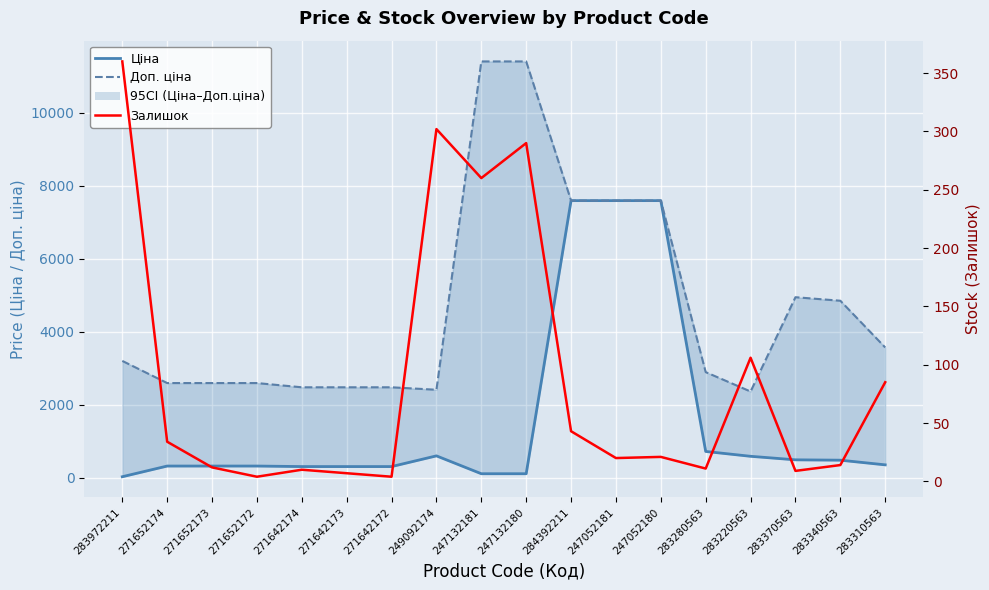

What is the label of the 3rd point from the left?

271652173